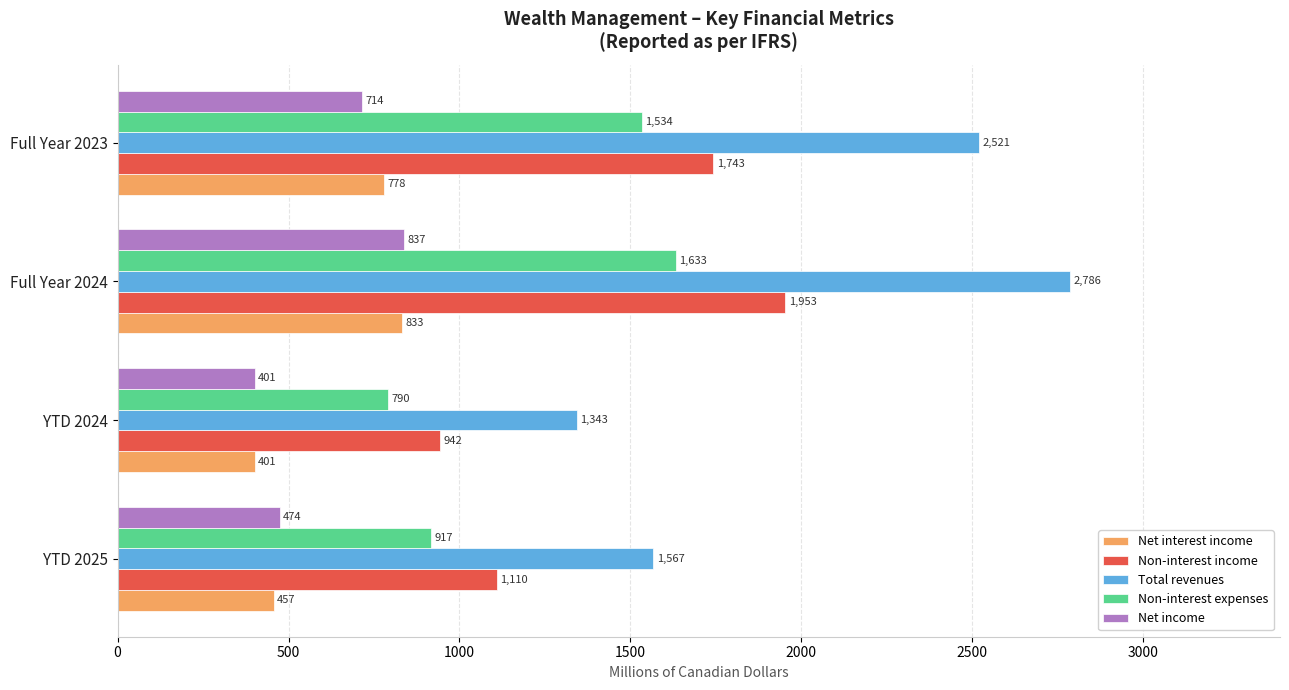

Where is Total revenues nearest to the value 2064?

Full Year 2023